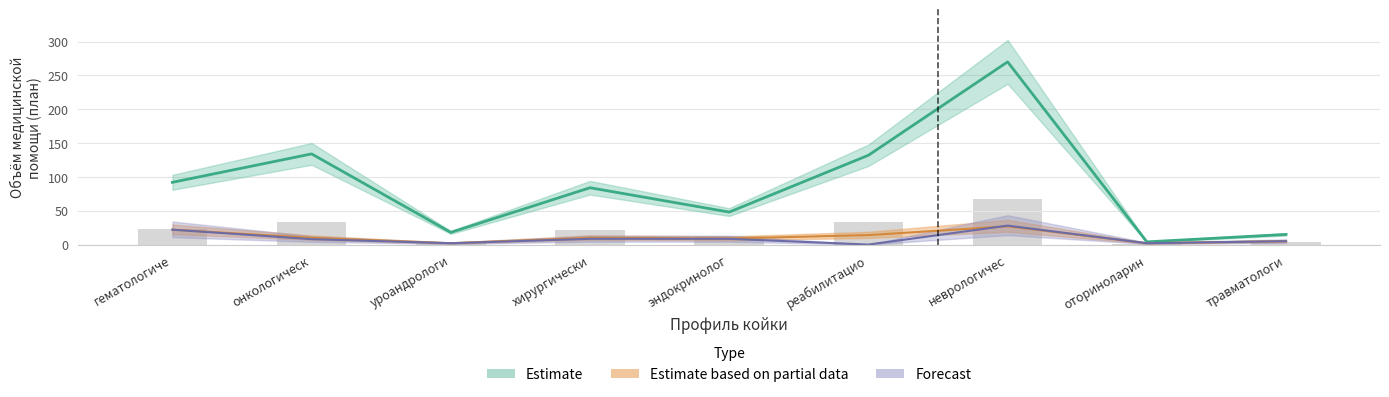

Reading left to right, what are all the values shown in this chart?

план на год: 92.0	134.0	18.0	84.0	48.0	132.0	270.0	4.0	15.0
октябрь: 22.0	10.0	2.0	10.0	9.0	14.0	27.0	2.0	5.0
ноябрь: 22.0	8.0	2.0	8.5	8.5	0.0	28.0	2.0	5.0